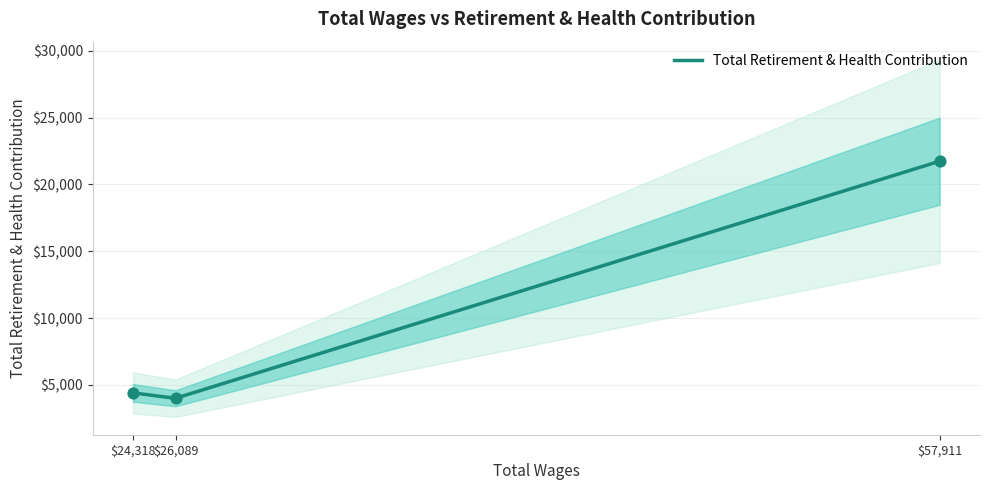

What is the change in value from 57911.0 to 24318.0?

-17338